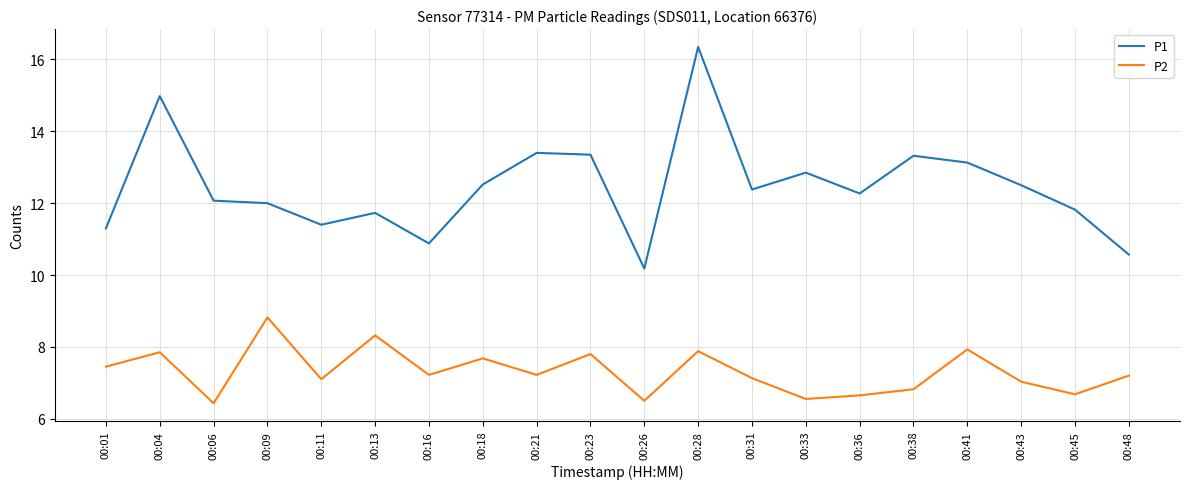

What is the average value of the P2 series?

7.3